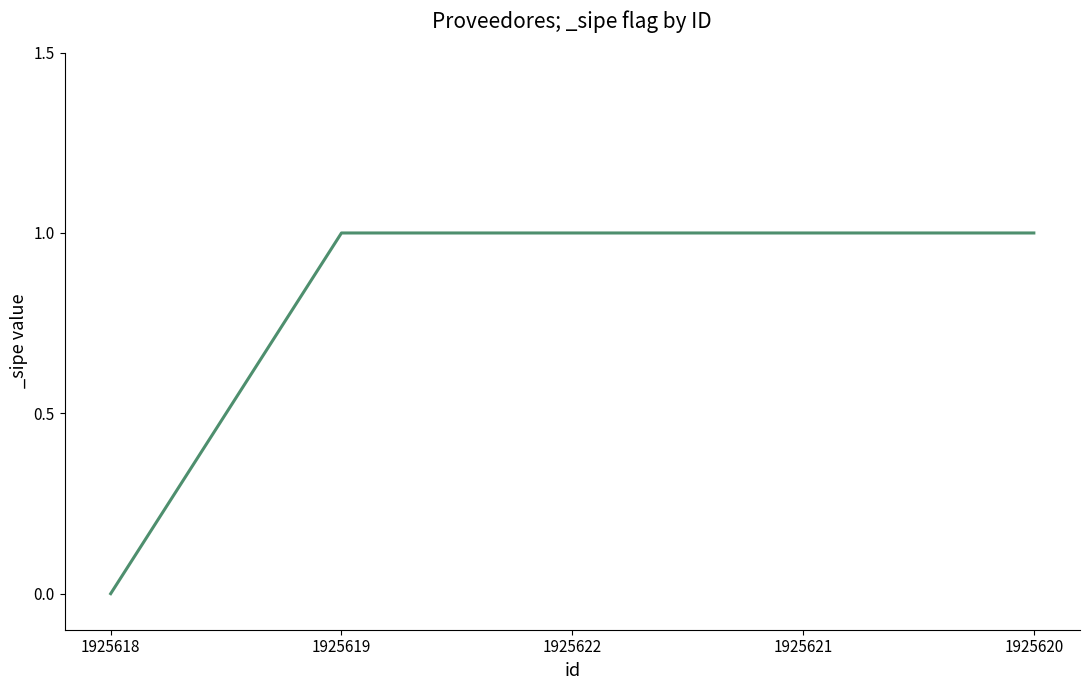

Is it true that the value at 1925622 is 2?

False